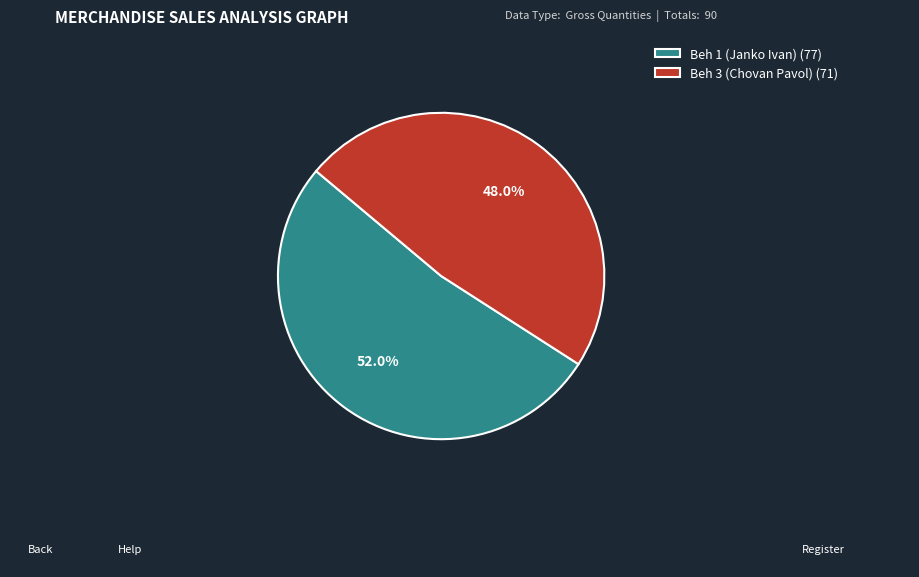

Rank the categories by value from lowest to highest.

Beh 3 (Chovan Pavol), Beh 1 (Janko Ivan)